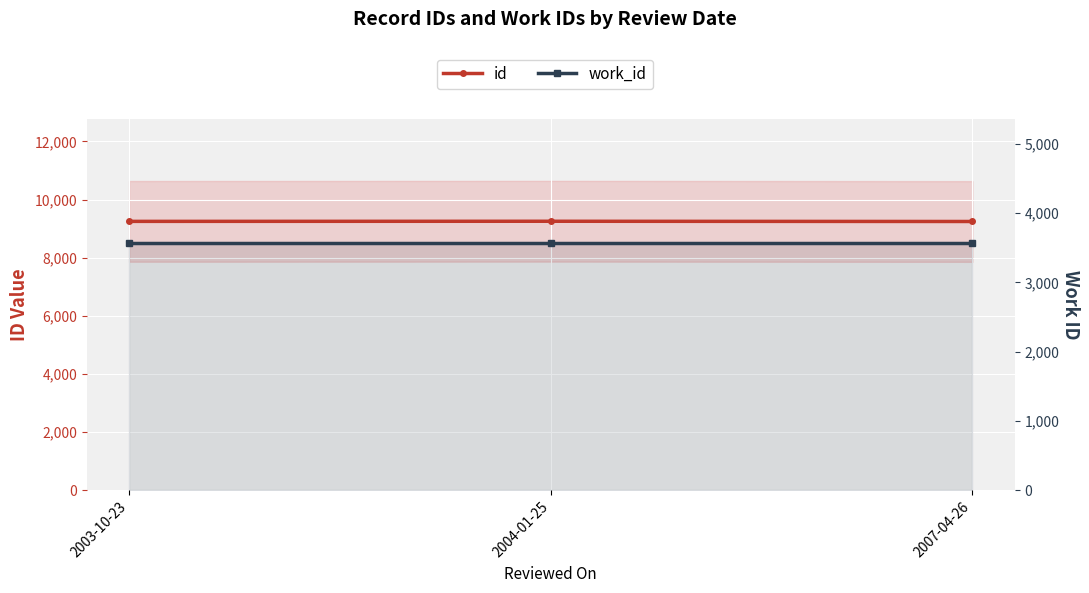

Reading left to right, what are all the values shown in this chart?

id: 2003-10-23=9250	2004-01-25=9254	2007-04-26=9246
work_id: 2003-10-23=3572	2004-01-25=3572	2007-04-26=3572